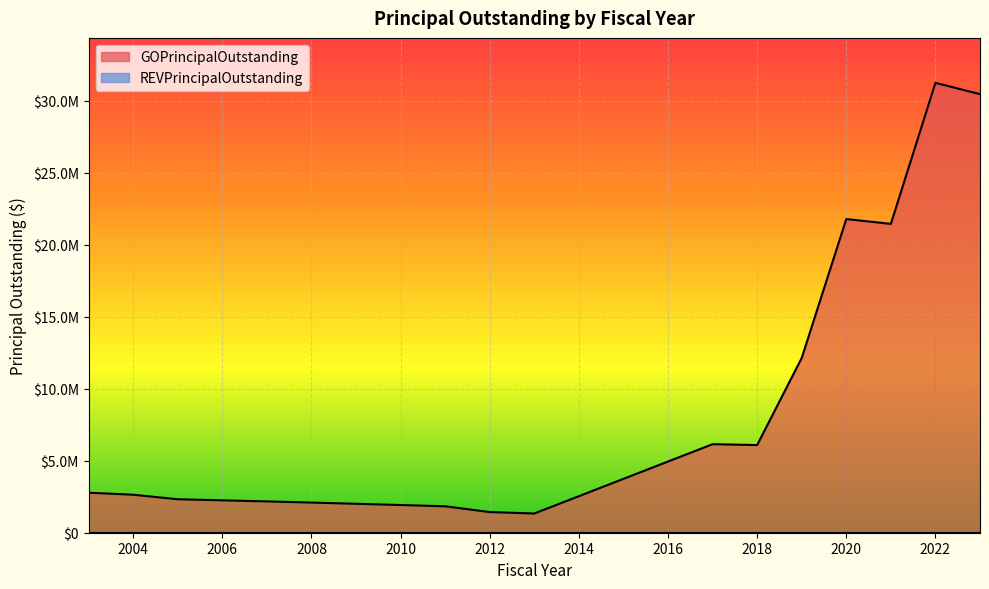

At which category does the chart reach its minimum across all series?

2013